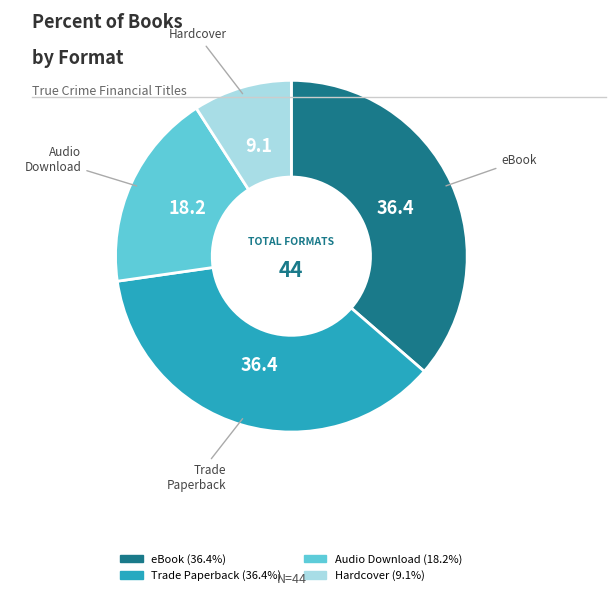

Which slice is the smallest?

Hardcover